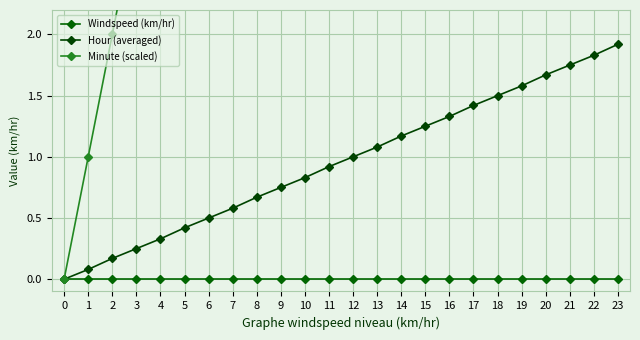

Rank the categories by Windspeed (km/hr) value from highest to lowest.

0, 1, 2, 3, 4, 5, 6, 7, 8, 9, 10, 11, 12, 13, 14, 15, 16, 17, 18, 19, 20, 21, 22, 23